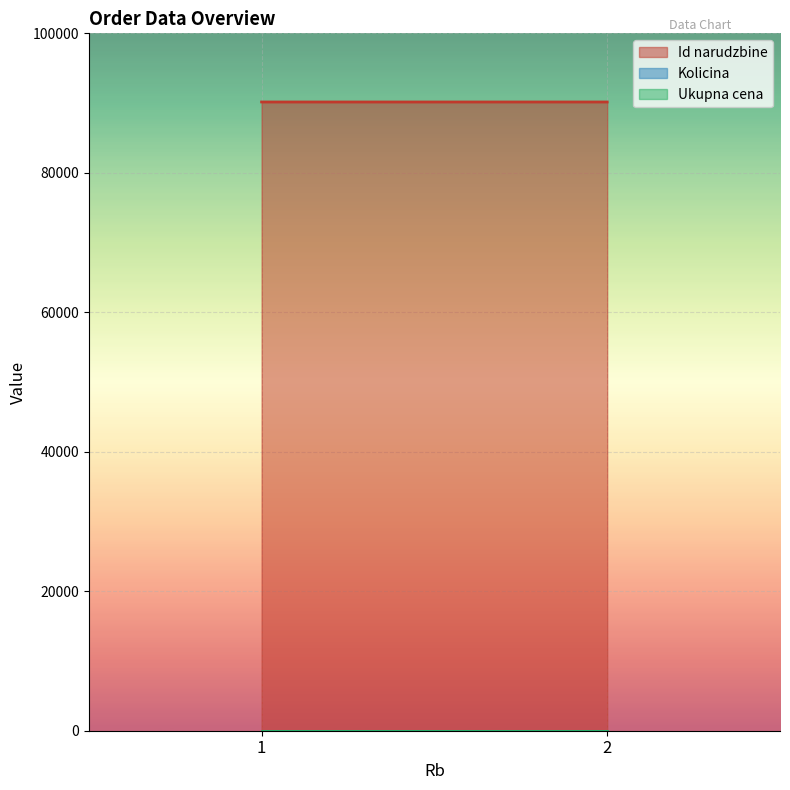

Which series has the largest total across all categories?

Id narudzbine